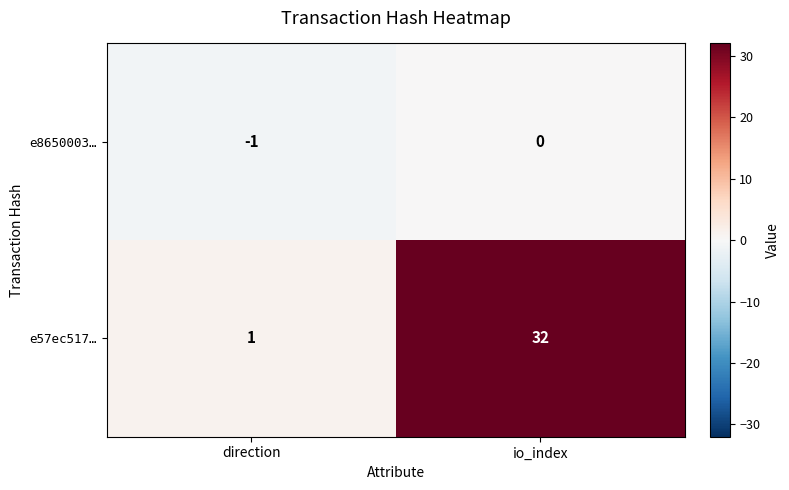

True or false: e8650003… has a value of -2 at direction.

False